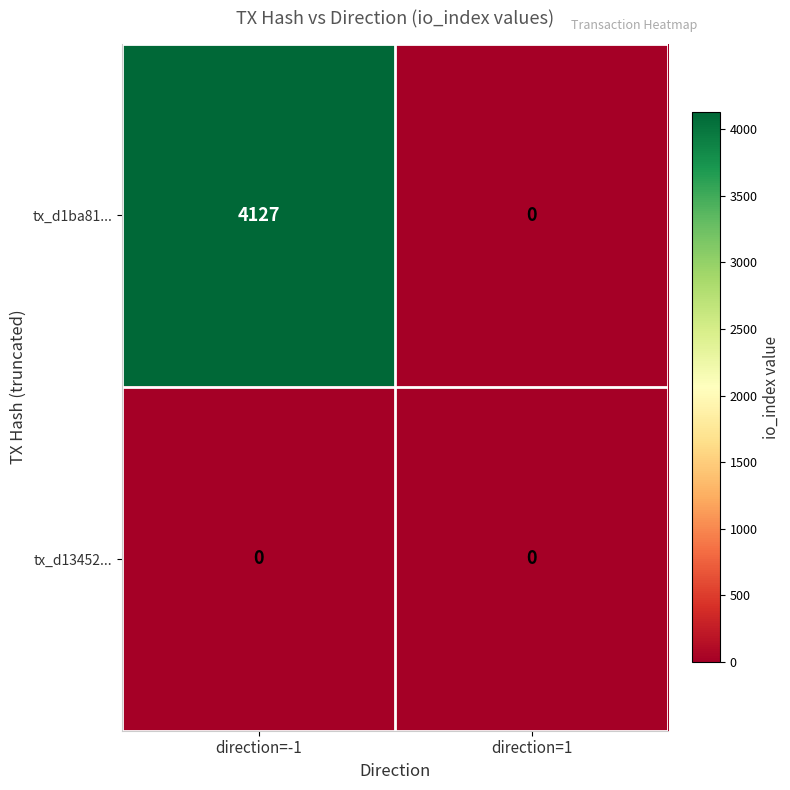

At which category is the sum across all series the highest?

direction=-1